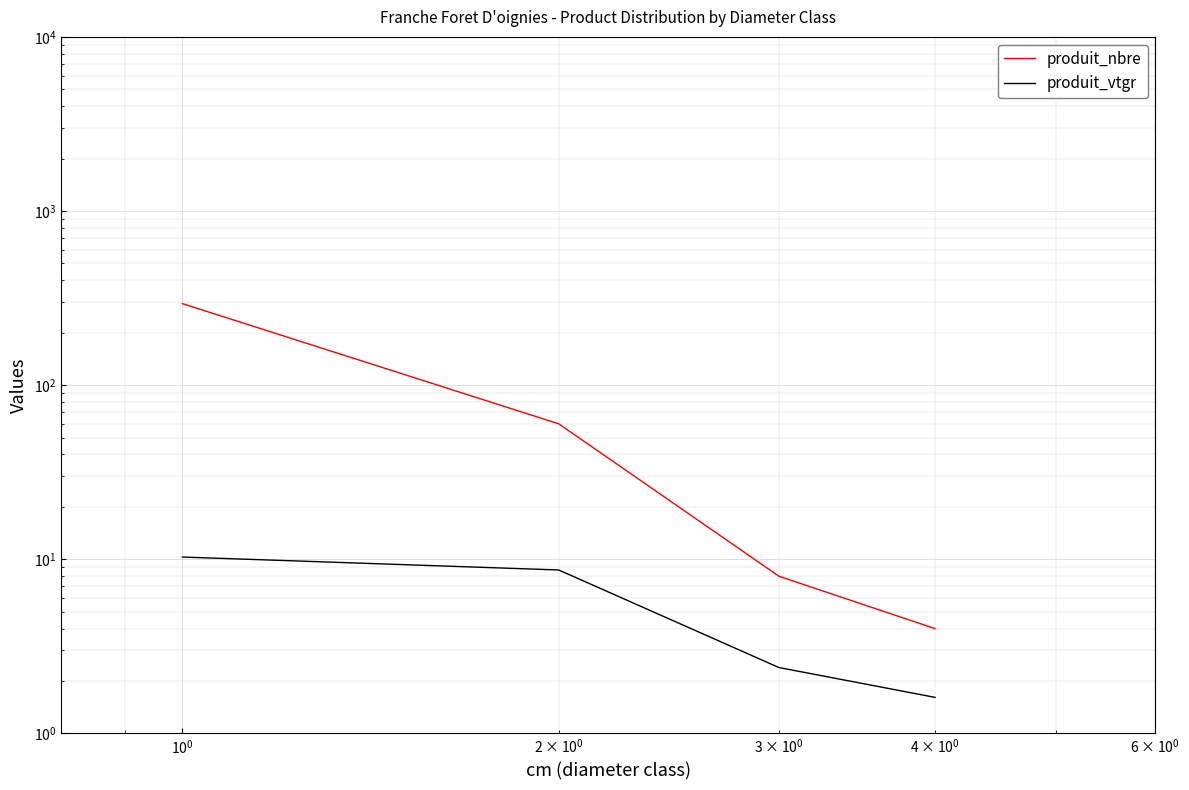

At how many categories does at least one series exceed 19?

2